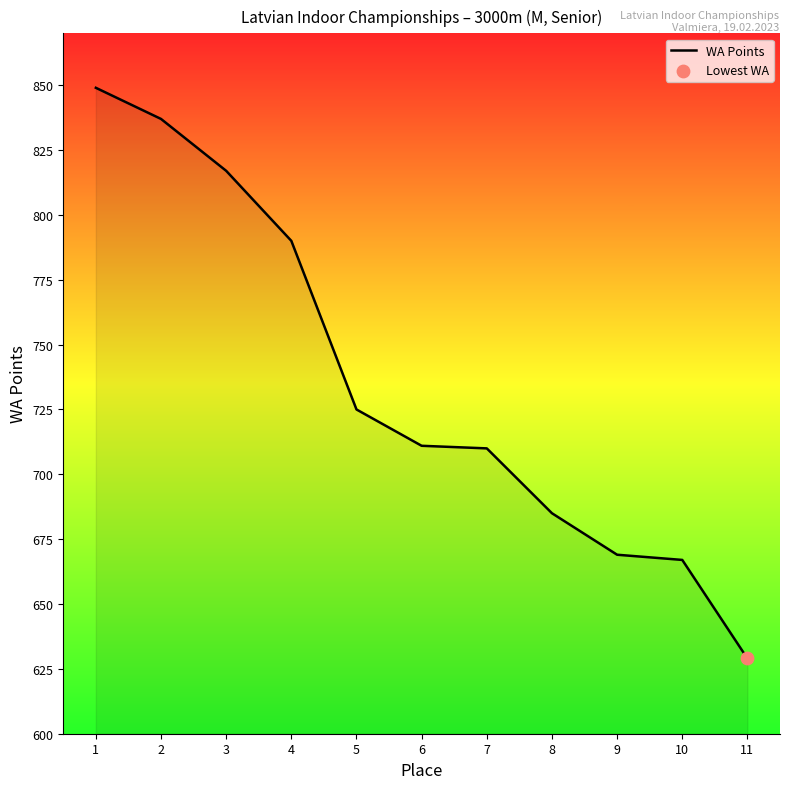

What is the change in value from 2 to 11?

-208